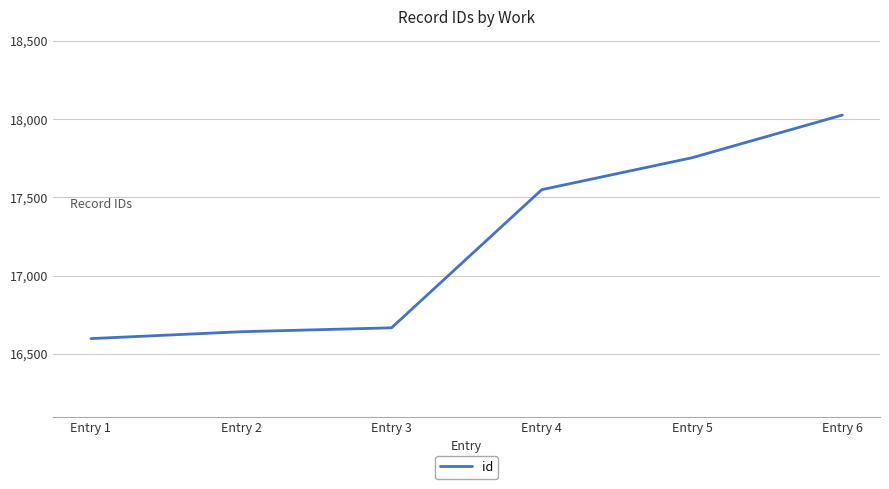

What is the smallest value displayed?

16598